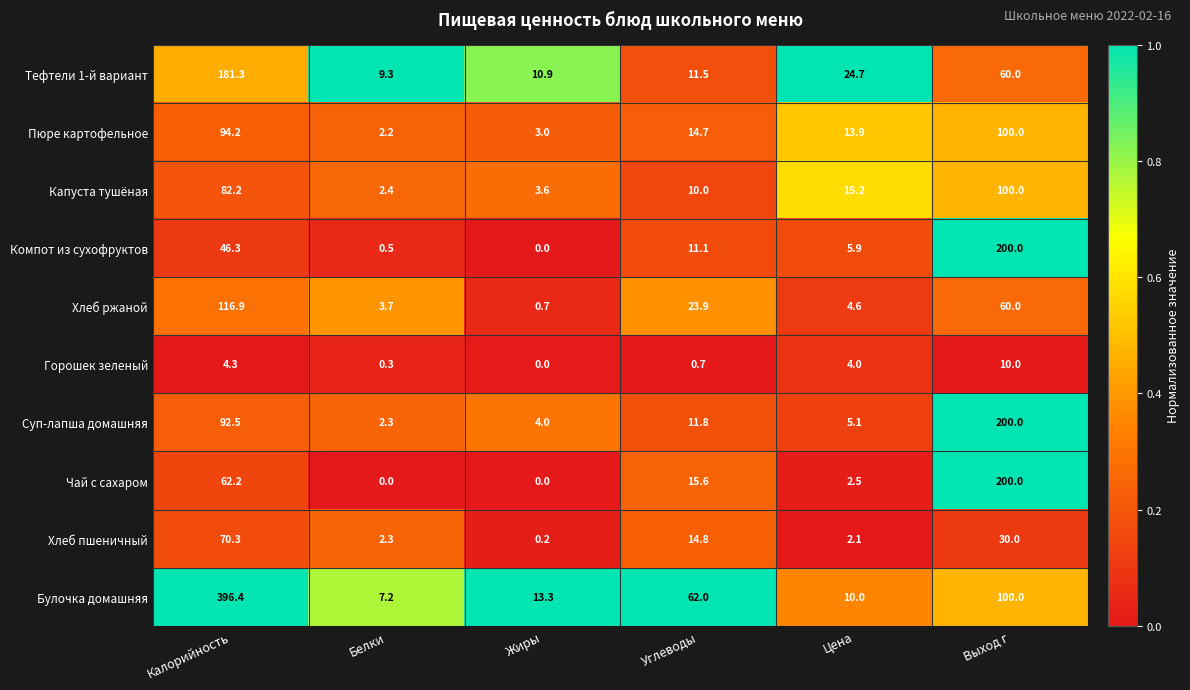

What is the difference between the highest and lowest values at Жиры?

13.3